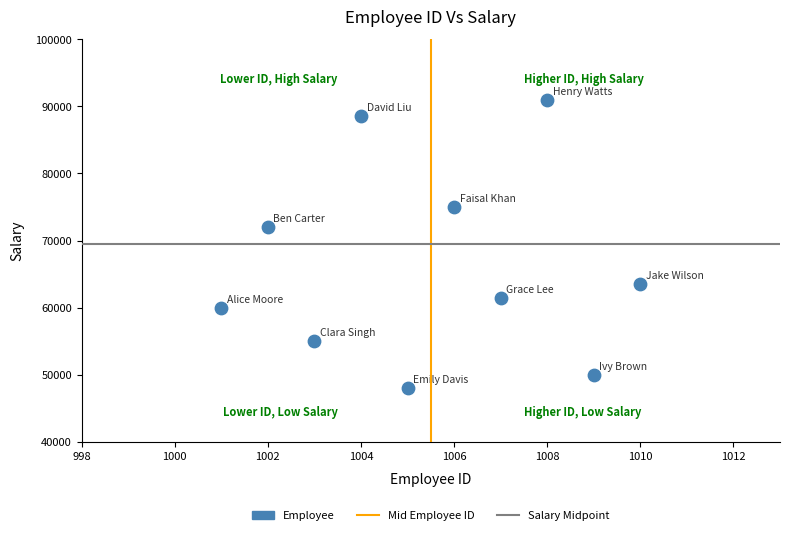

What Y value in the scatter plot is closest to 69500?

72000